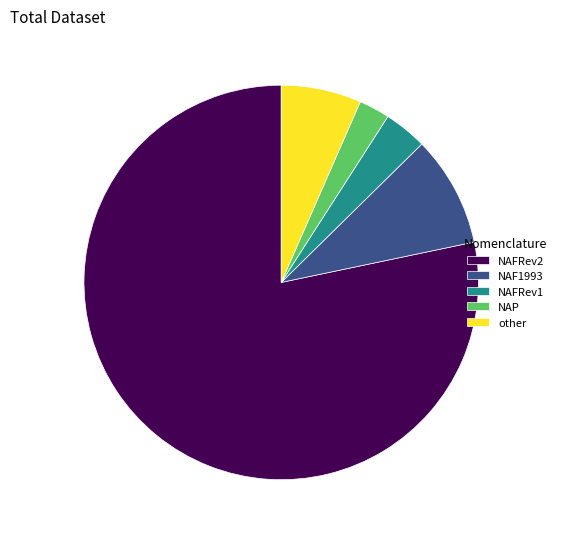

Is it true that NAFRev2 is 78% of the pie?

True